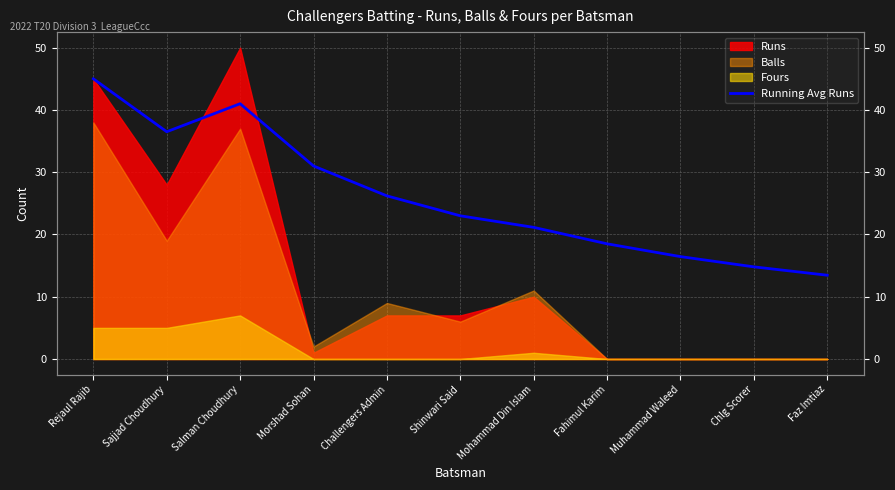

Where does the data first go above 23?

Rejaul Rajib